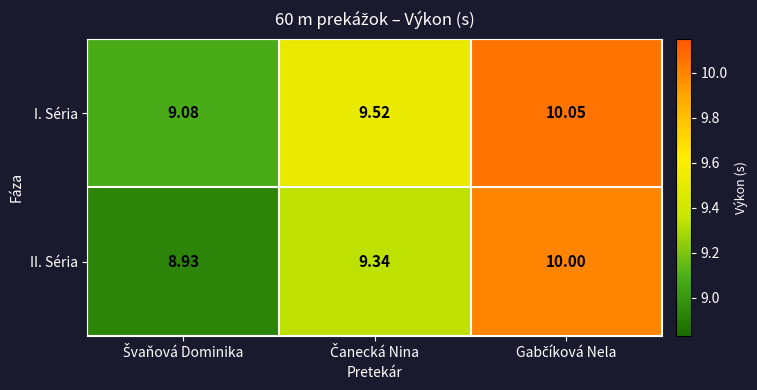

Rank the series by their average value, from highest to lowest.

I. Séria, II. Séria